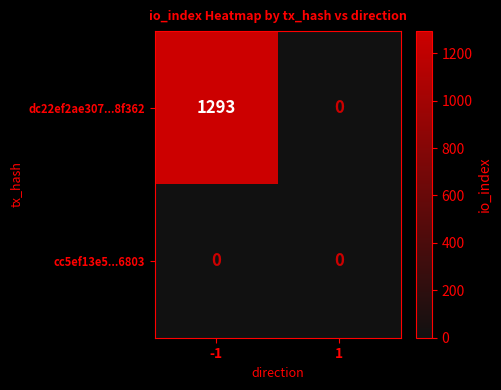

Reading right to left, transcribe all the data shown in this chart.

dc22ef2ae307...8f362: 0	1293
cc5ef13e5...6803: 0	0